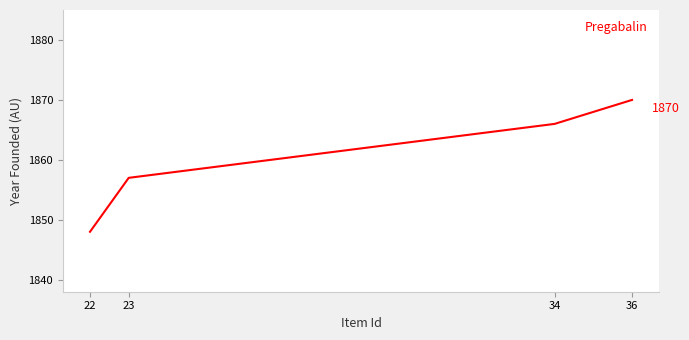

How many categories are shown in the chart?

4